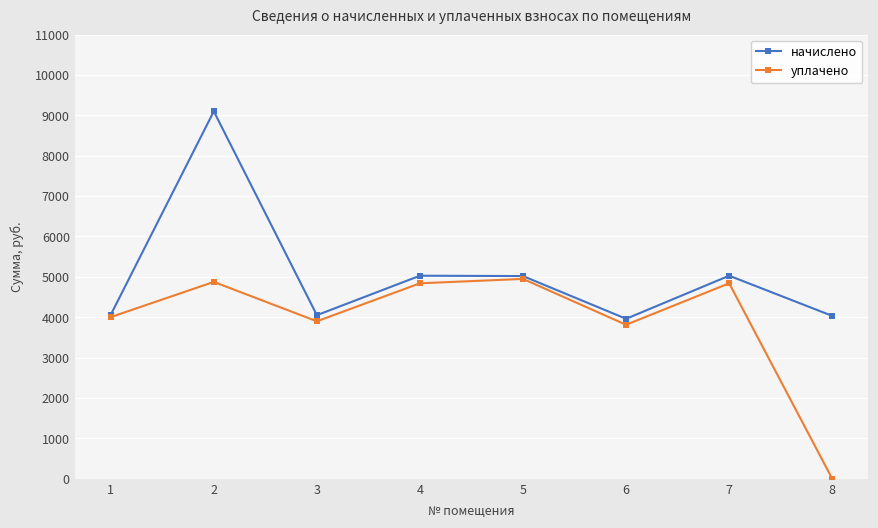

In начислено, how many points are lower than both neighbors (excluding endpoints)?

2